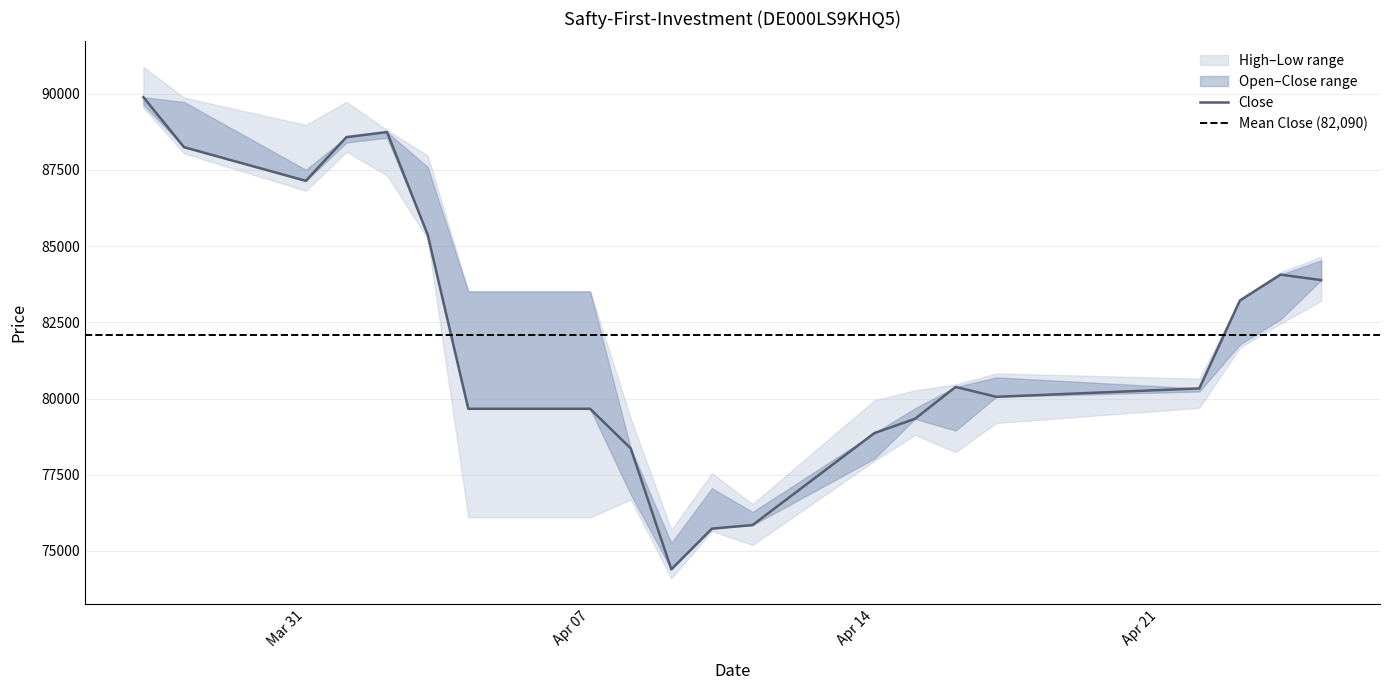

Between 02.04.2025 and 10.04.2025, which series saw the biggest shift?

Close